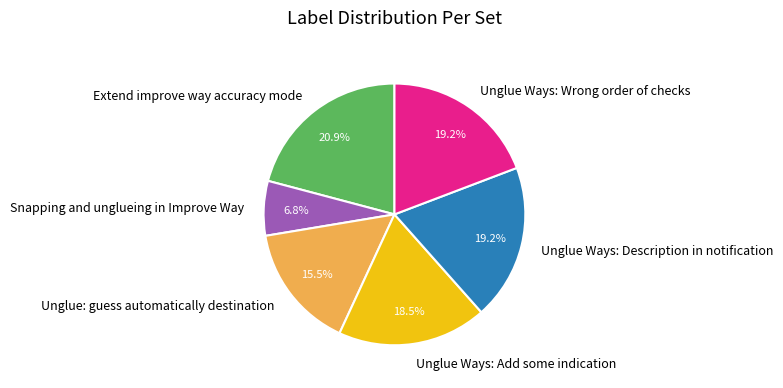

Which slice is the largest?

Extend improve way accuracy mode